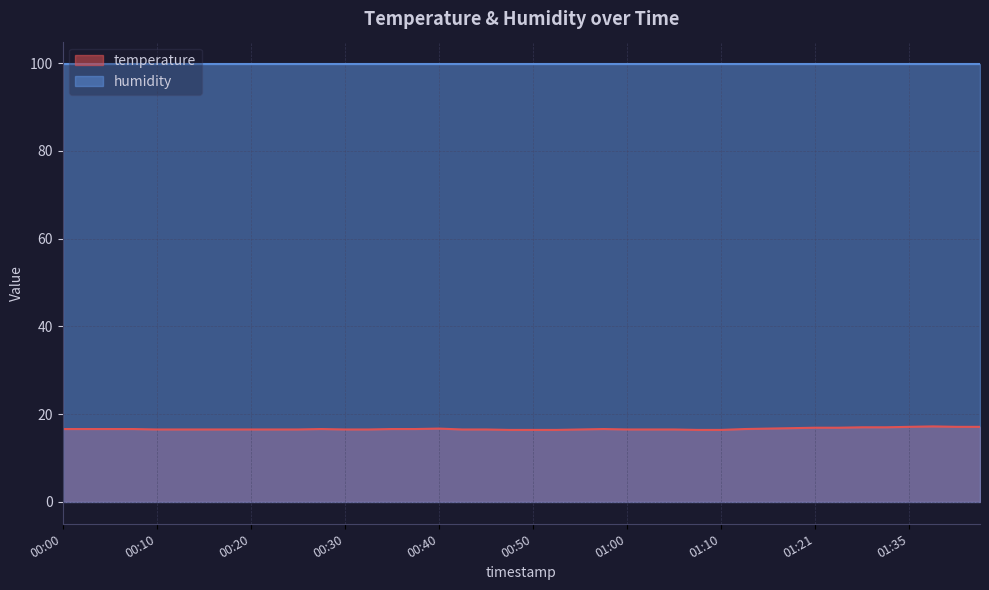

Does the chart display data point markers on the line(s)?

No